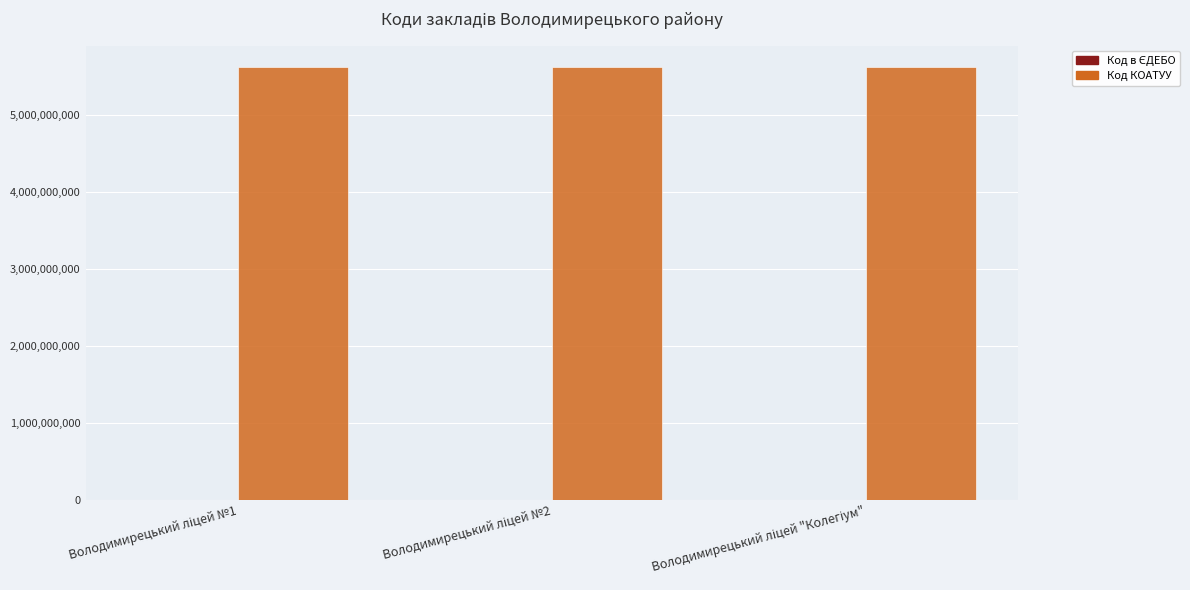

What is the greatest value displayed?

5620855100